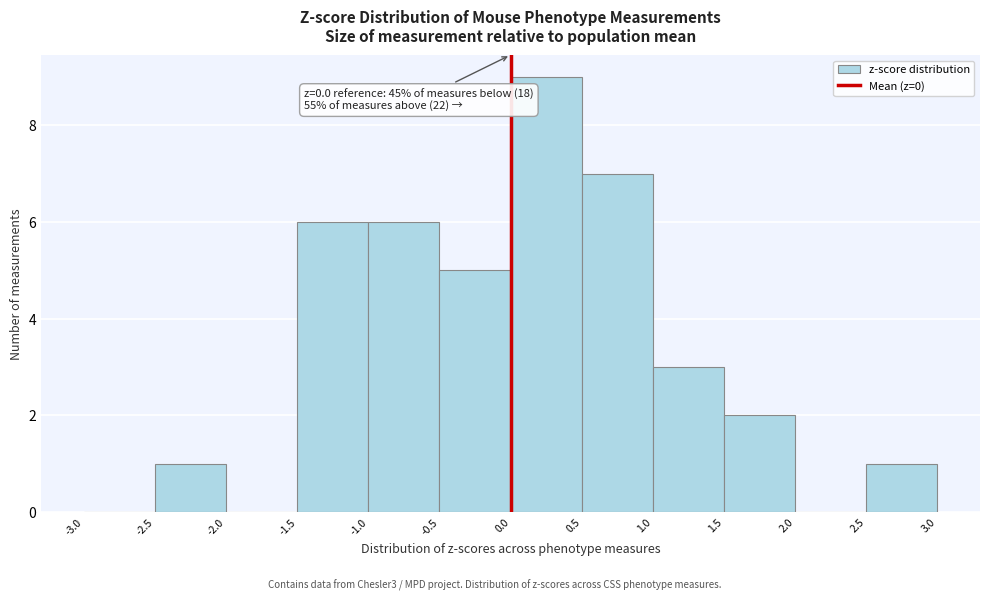

Which range on the x-axis has the tallest bar?

0.0 to 0.5